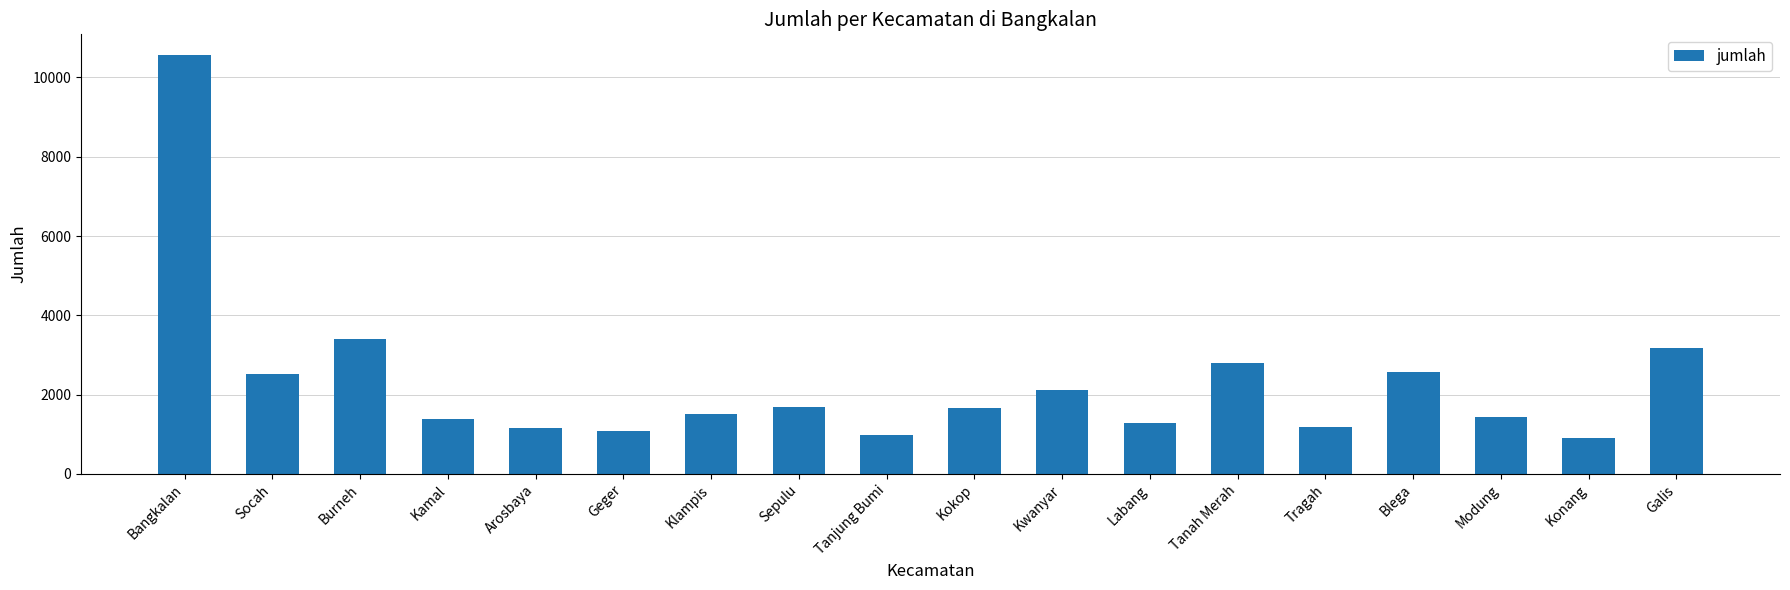

The value at Bangkalan is 10561. True or false?

True